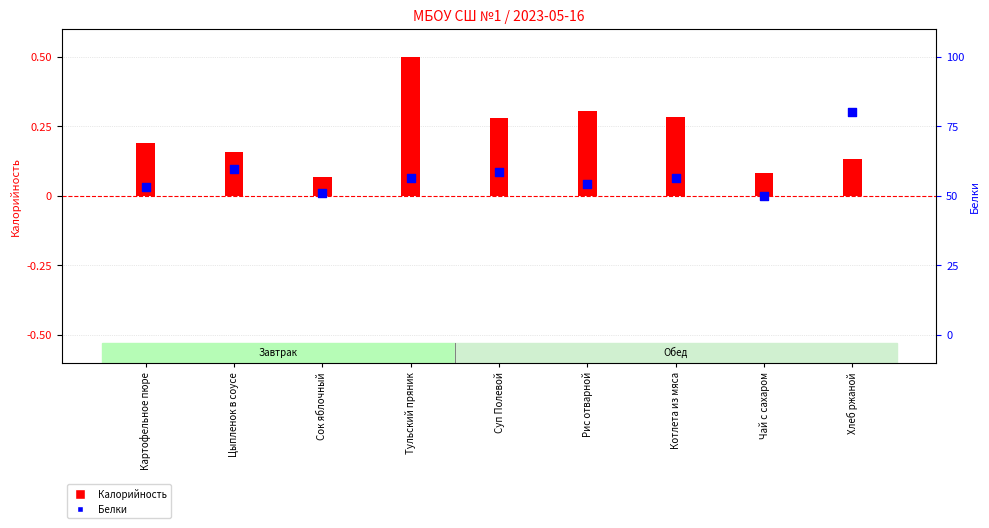

Is the value of Калорийность at Тульский пряник greater than the value of Белки at Сок яблочный?

Yes